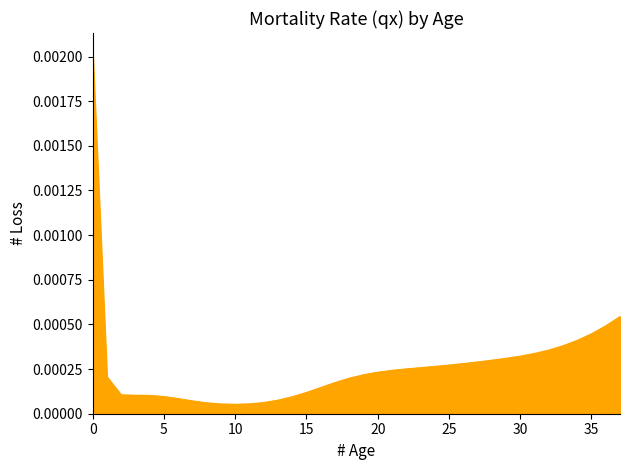

Reading left to right, extract all data points from this chart.

0=0.0	1=0.0	2=0.0	3=0.0	4=0.0	5=0.0	6=0.0	7=0.0	8=0.0	9=0.0	10=0.0	11=0.0	12=0.0	13=0.0	14=0.0	15=0.0	16=0.0	17=0.0	18=0.0	19=0.0	20=0.0	21=0.0	22=0.0	23=0.0	24=0.0	25=0.0	26=0.0	27=0.0	28=0.0	29=0.0	30=0.0	31=0.0	32=0.0	33=0.0	34=0.0	35=0.0	36=0.0	37=0.0